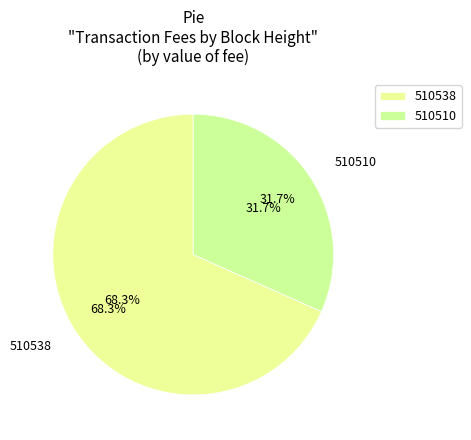

What is the smallest slice in the pie chart?

510510